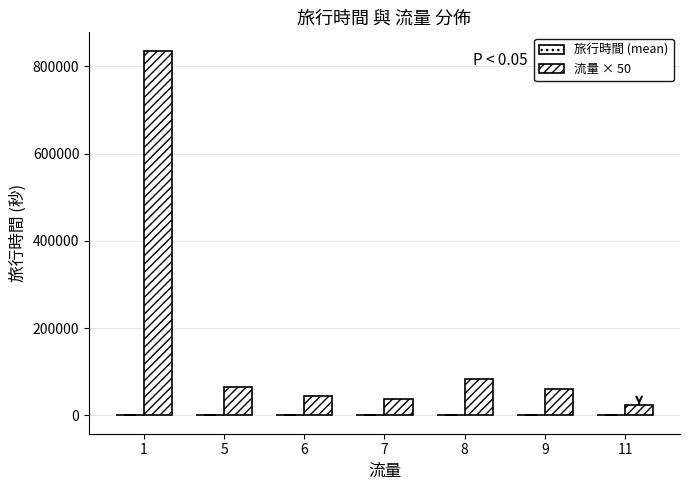

List the labels in order of 旅行時間 (mean) value, largest first.

8, 9, 1, 6, 7, 5, 11